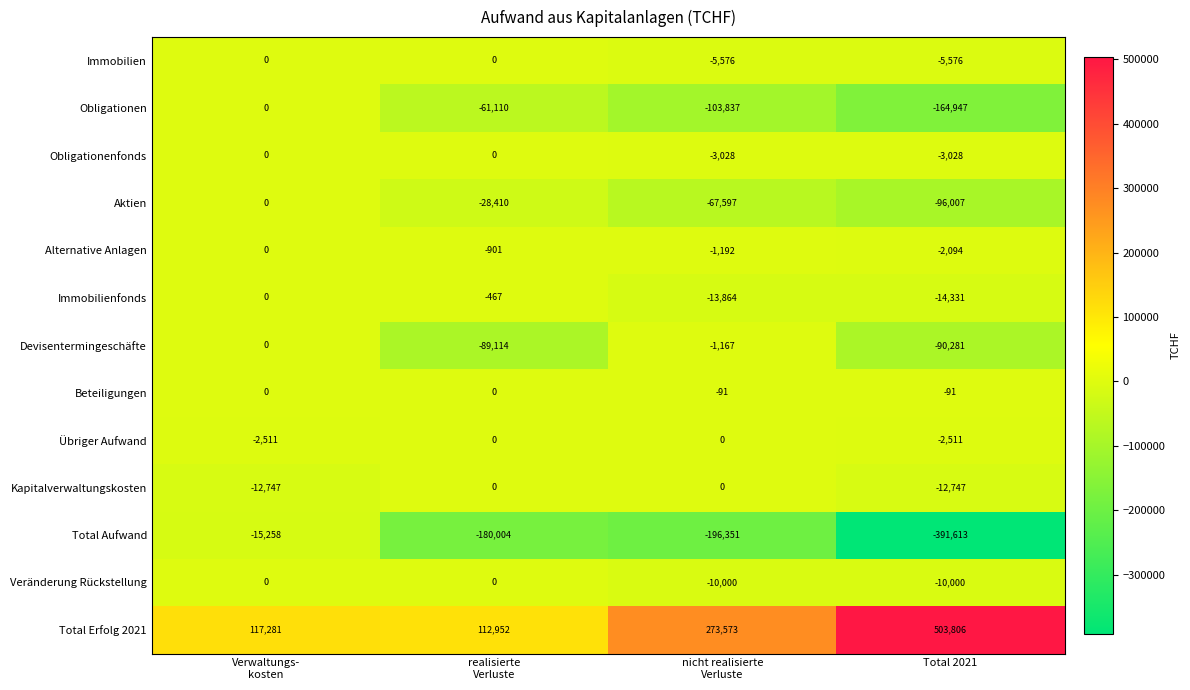

How many Immobilien values are between -5576 and 0?

4